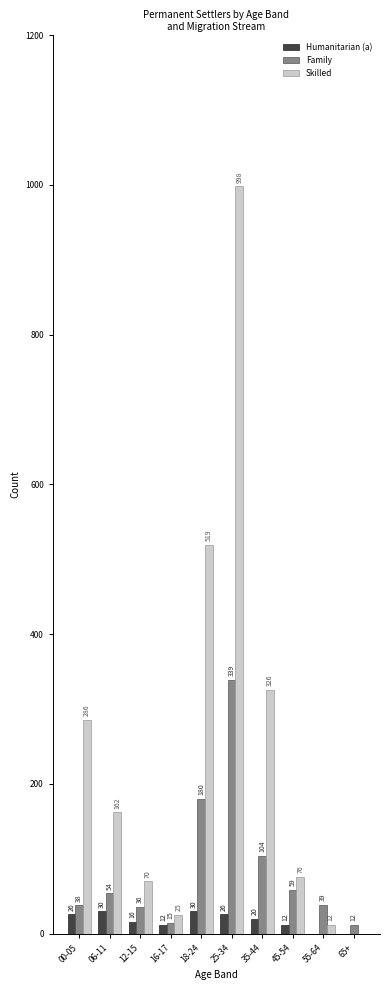

Reading left to right, transcribe all the data shown in this chart.

Humanitarian (a): 00-05=26	06-11=30	12-15=16	16-17=12	18-24=30	25-34=26	35-44=20	45-54=12	55-64=0	65+=0
Family: 00-05=38	06-11=54	12-15=36	16-17=15	18-24=180	25-34=339	35-44=104	45-54=59	55-64=39	65+=12
Skilled: 00-05=286	06-11=162	12-15=70	16-17=25	18-24=519	25-34=998	35-44=326	45-54=76	55-64=12	65+=0